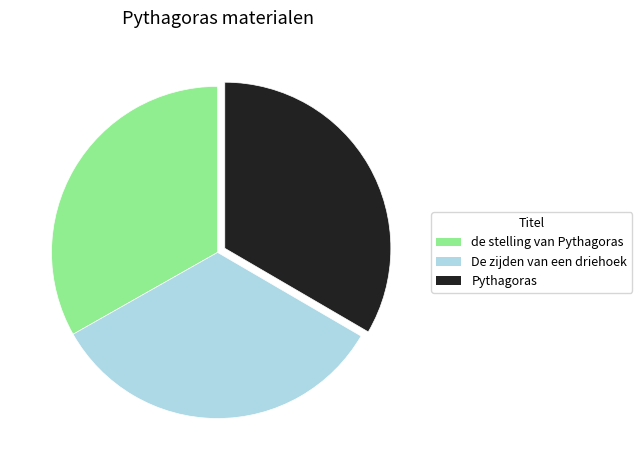

Is there any slice that represents more than half of the pie?

No